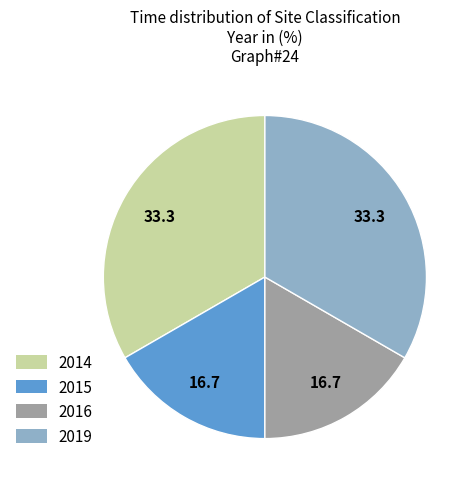

Does any single category account for the majority?

No